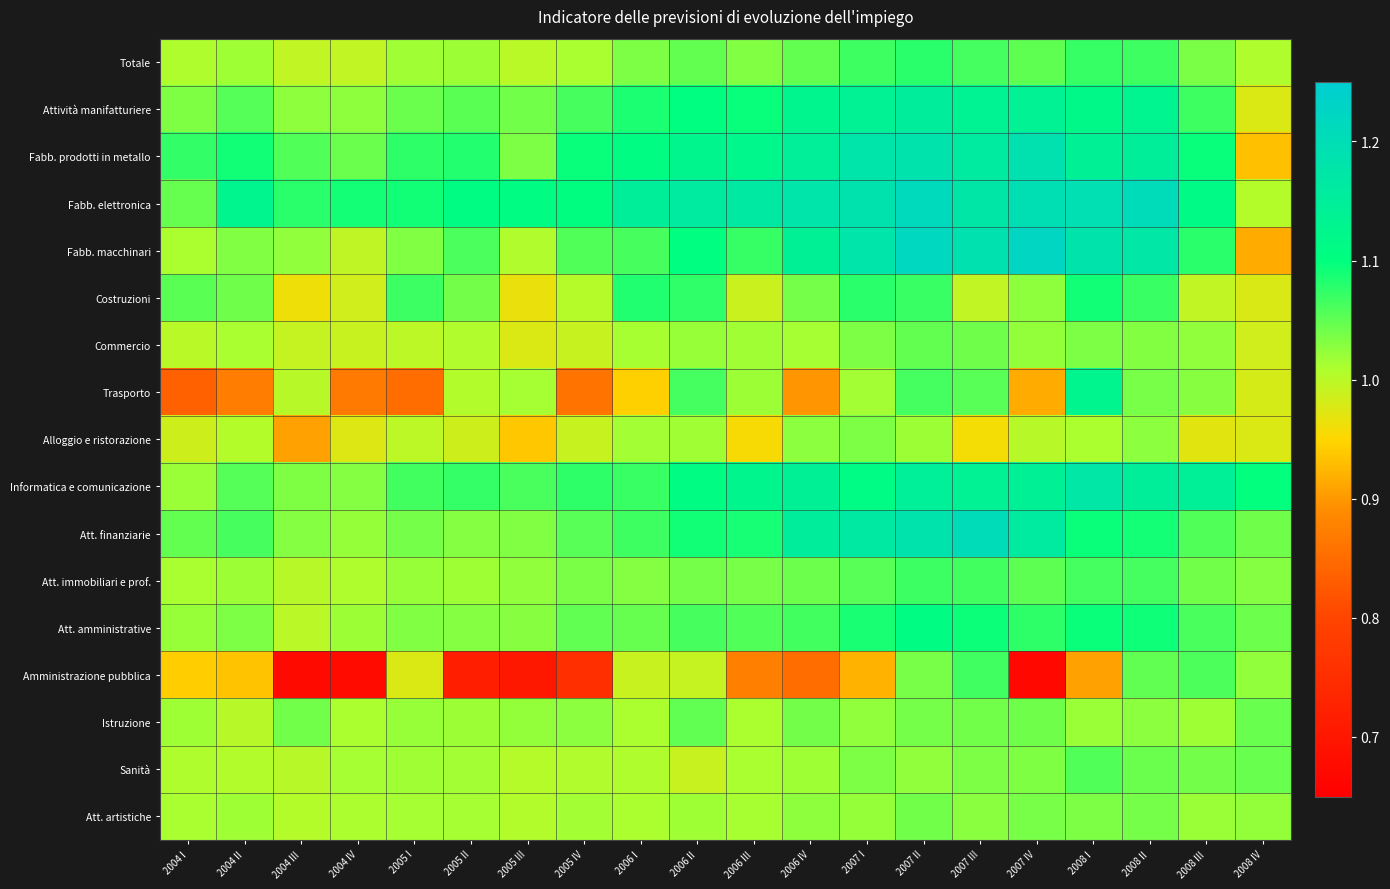

What is the difference between the highest and lowest values at 2008 III?

0.2